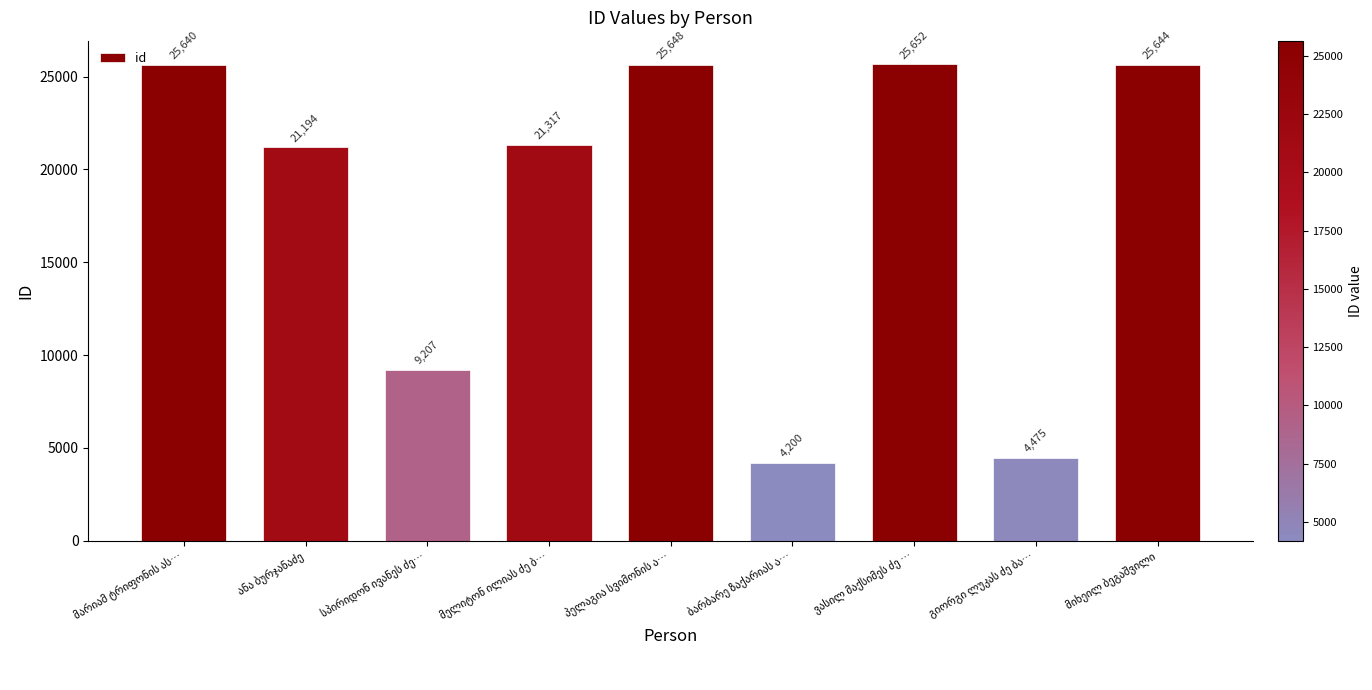

What is the sum of all values?

162977